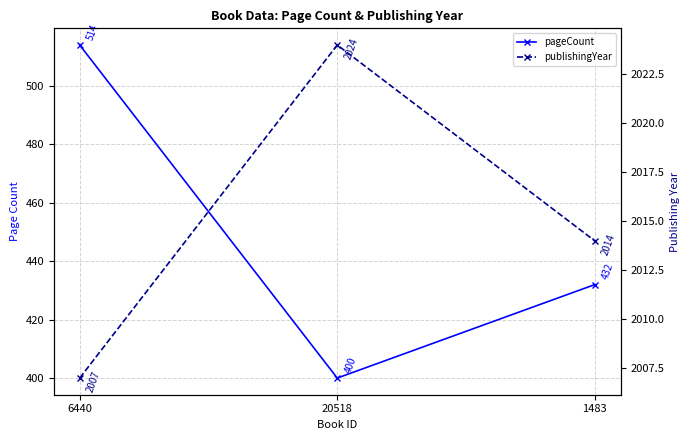

What is the label of the 2nd point from the right?

20518